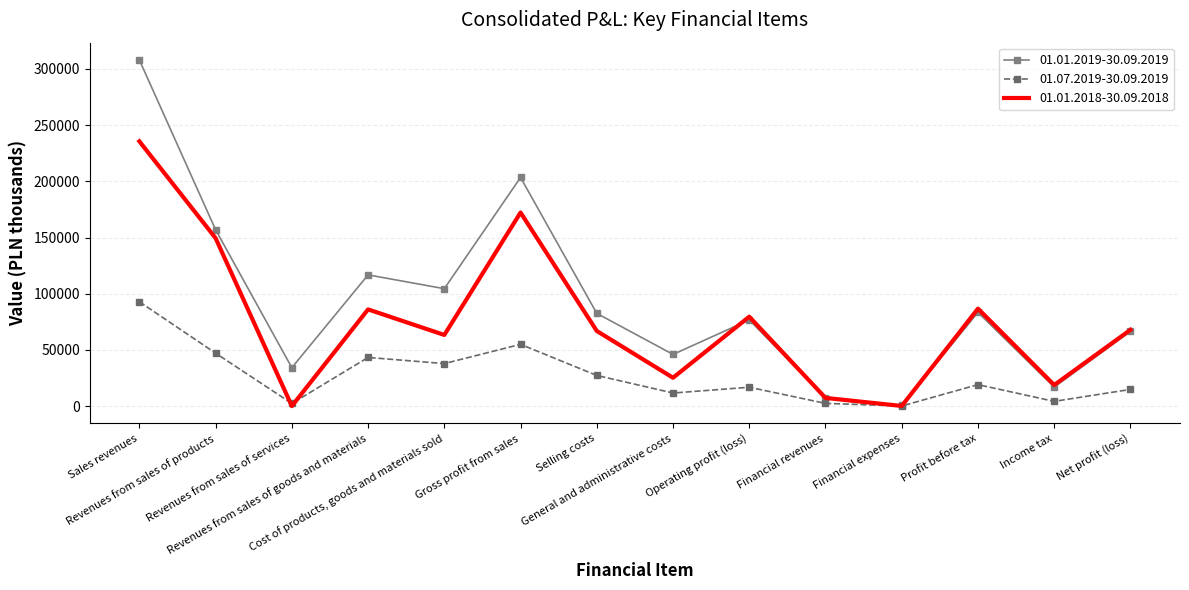

What are all the series names shown in the legend?

01.01.2019-30.09.2019, 01.07.2019-30.09.2019, 01.01.2018-30.09.2018